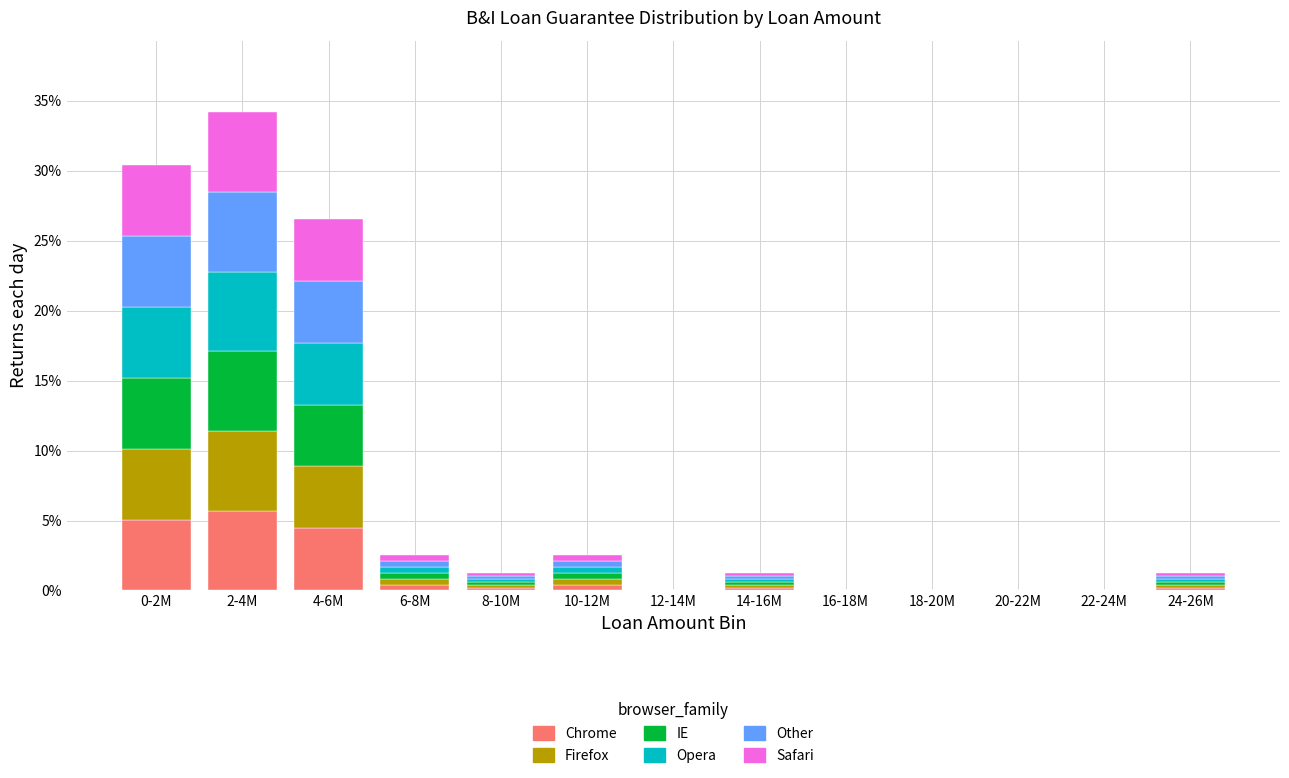

Are the bars horizontal?

No